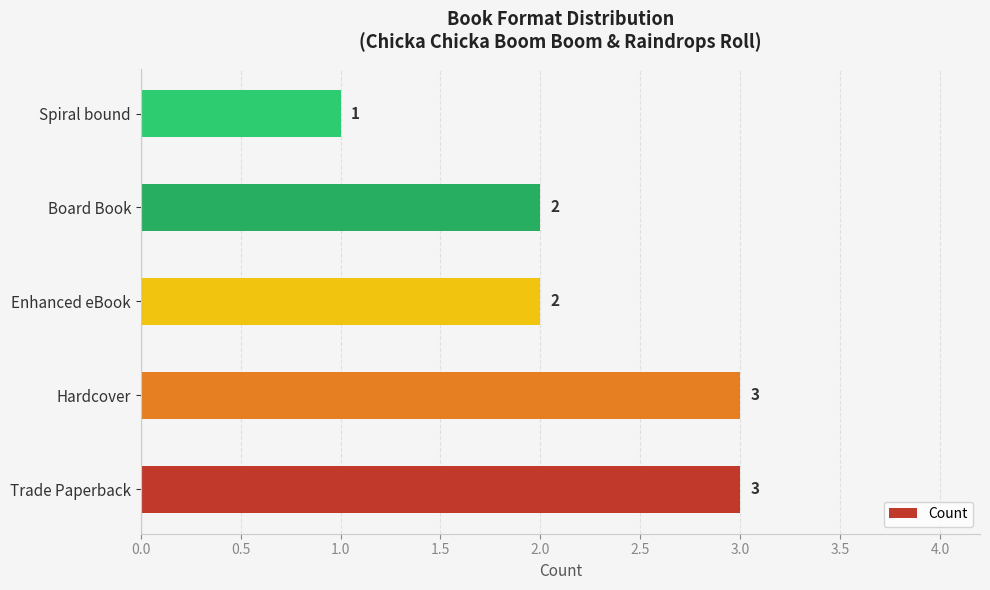

How many data points are less than 2?

1